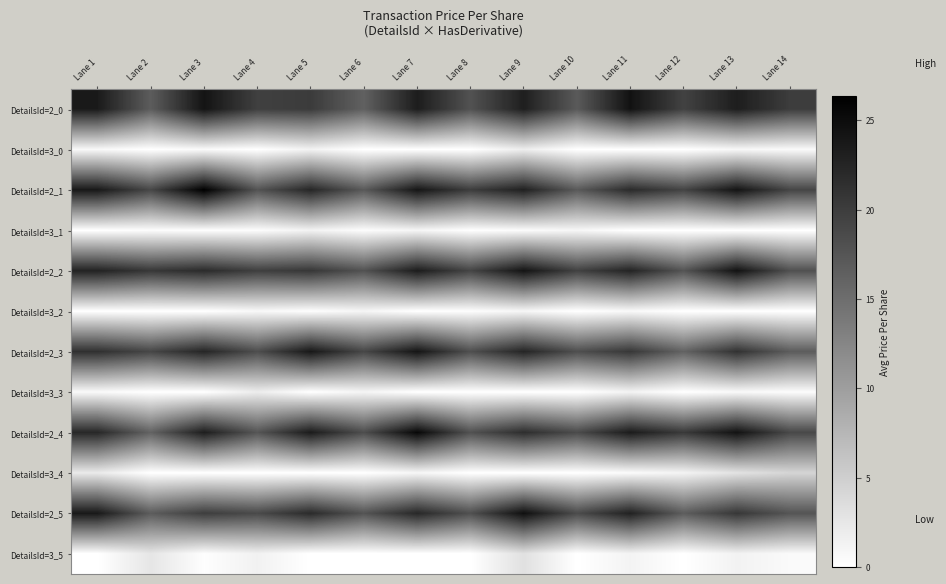

What is the spread (max minus min) of values at Lane 14?

20.0